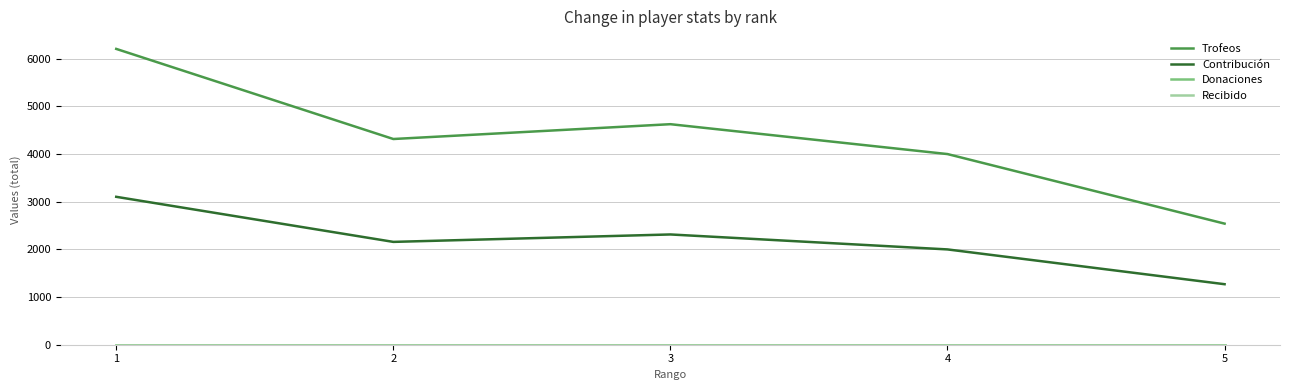

Does the chart display data point markers on the line(s)?

No